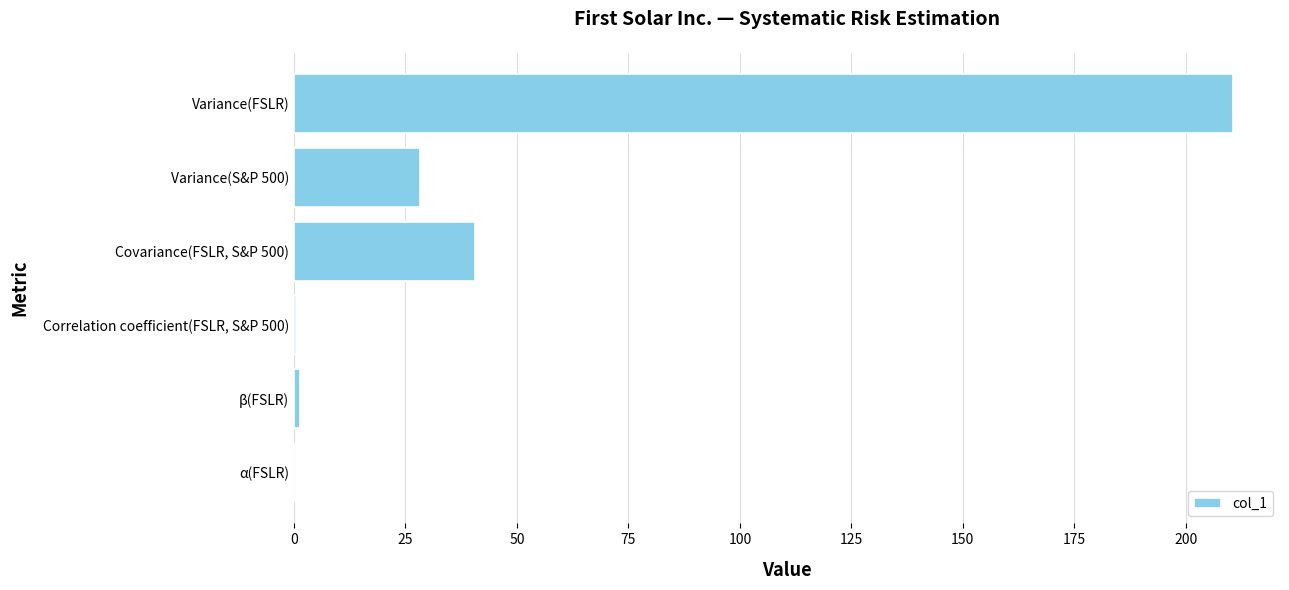

What is the sum of the values at Variance(S&P 500) and Covariance(FSLR, S&P 500)?

68.7